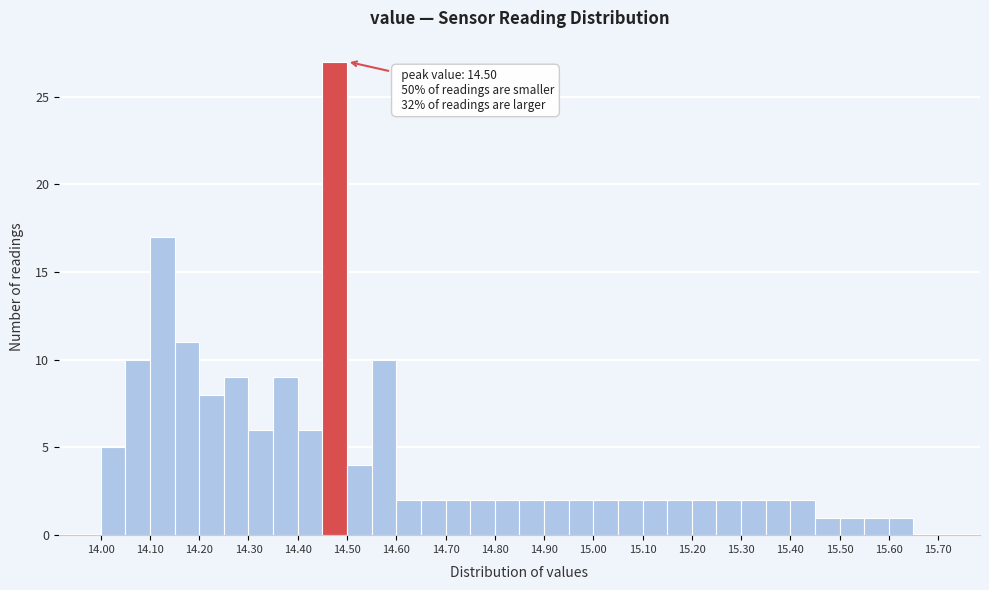

Over which range of the x-axis is the bar tallest?

14.45 to 14.50